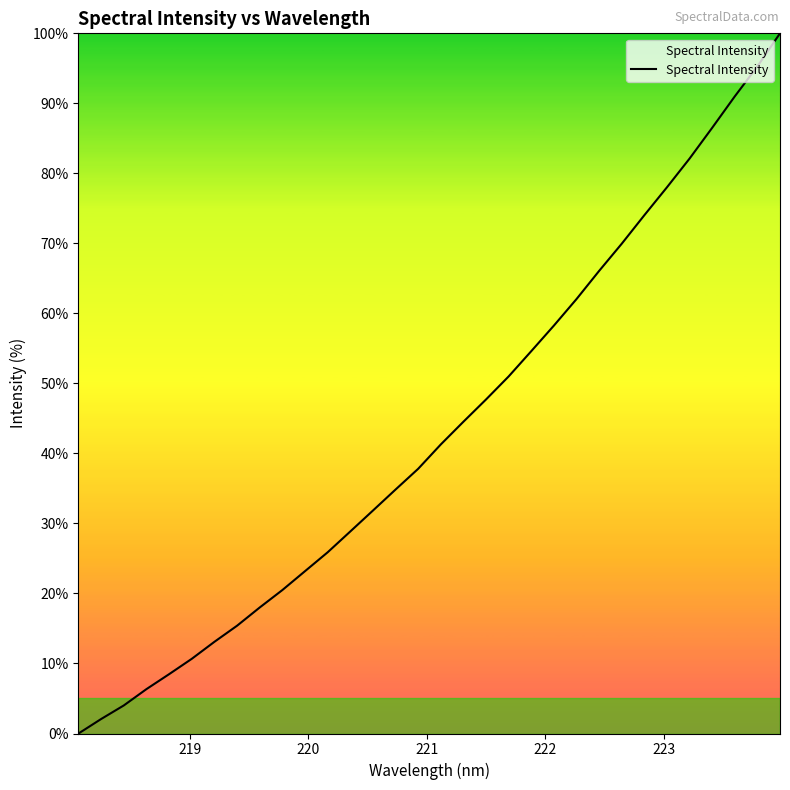

What is the greatest value displayed?

100.0